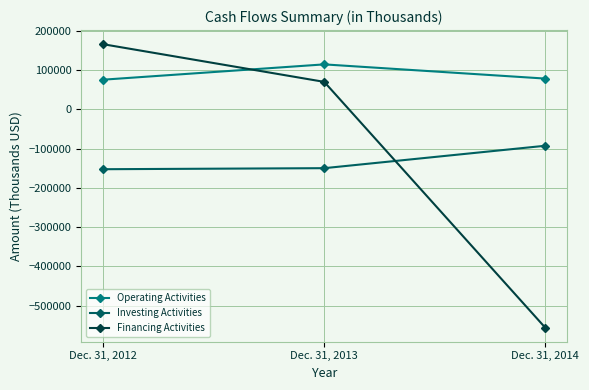

At which label does Financing Activities first exceed 69723?

Dec. 31, 2012